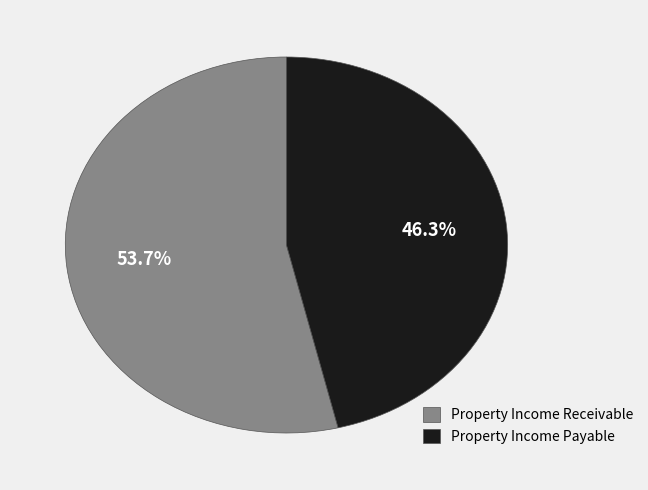

Rank the categories by value from lowest to highest.

Property Income Payable, Property Income Receivable